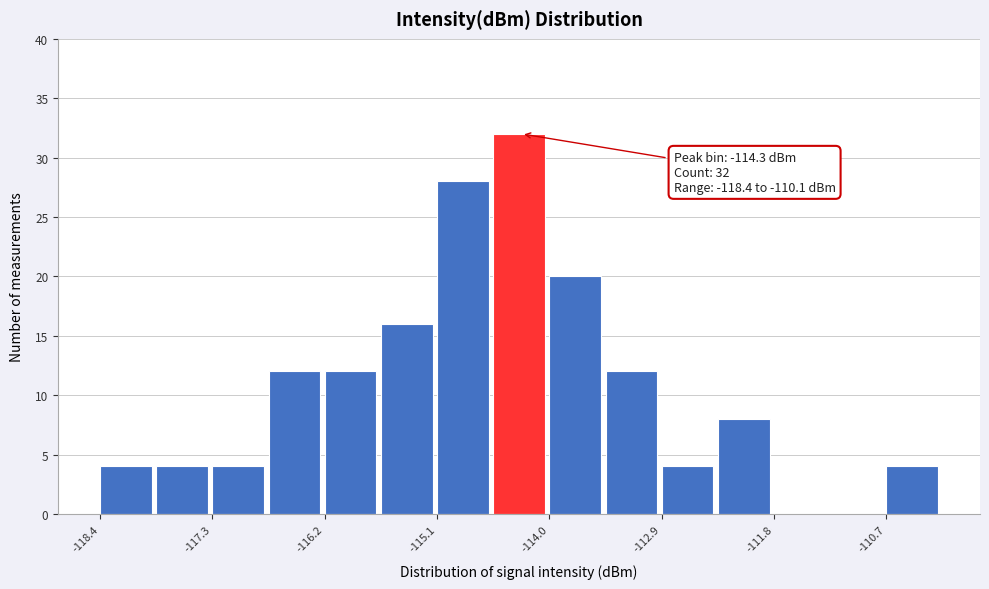

Read against the x-axis, roughly where is the centre of the tallest bar?

-114.4